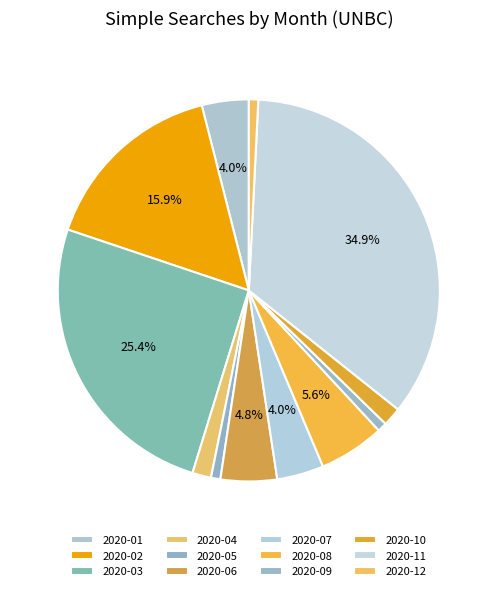

To the nearest percent, what is the combined percentage of 2020-06 and 2020-09?

6%